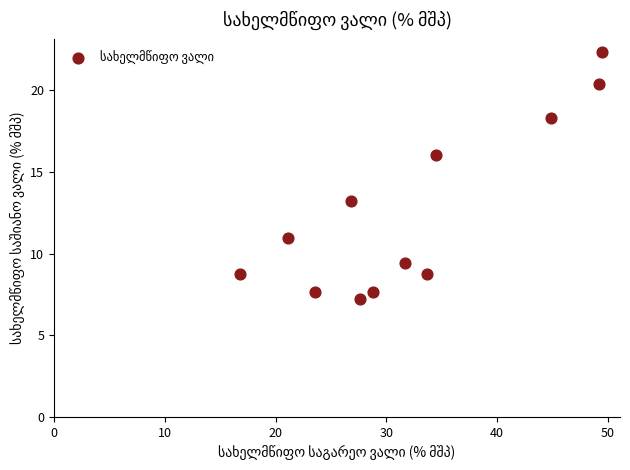

What is the average Y value?

12.6